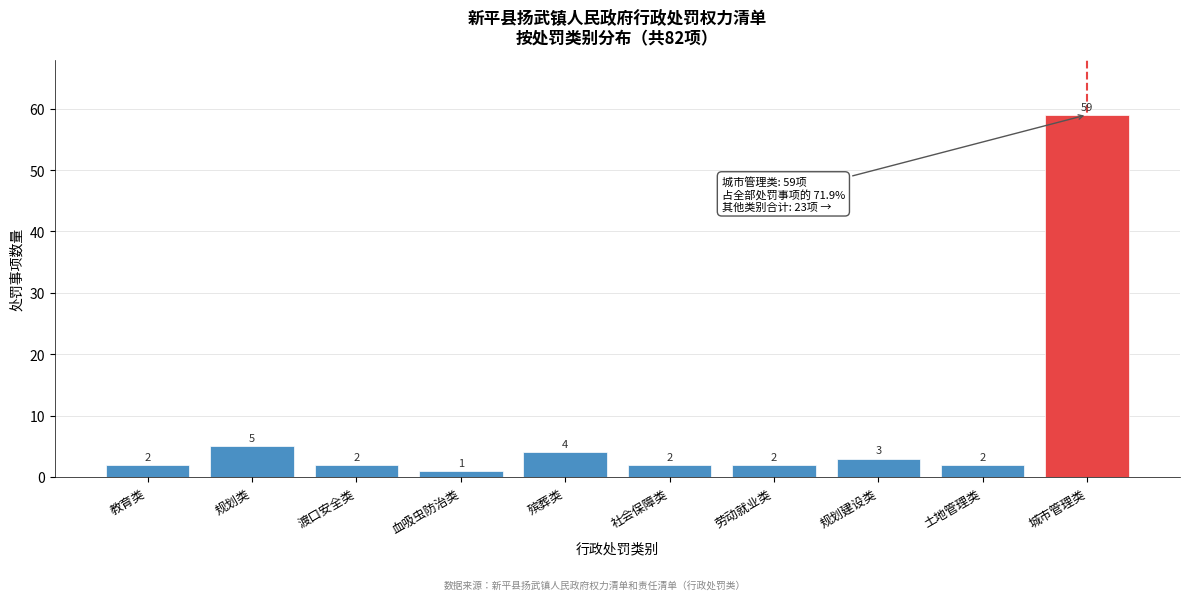

Reading left to right, list all the values displayed in this chart.

教育类=2	规划类=5	渡口安全类=2	血吸虫防治类=1	殡葬类=4	社会保障类=2	劳动就业类=2	规划建设类=3	土地管理类=2	城市管理类=59